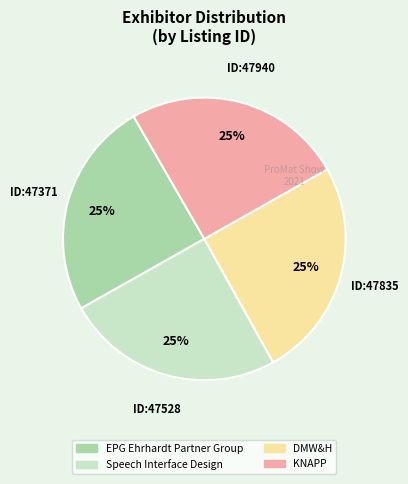

Is there any slice that represents more than half of the pie?

No